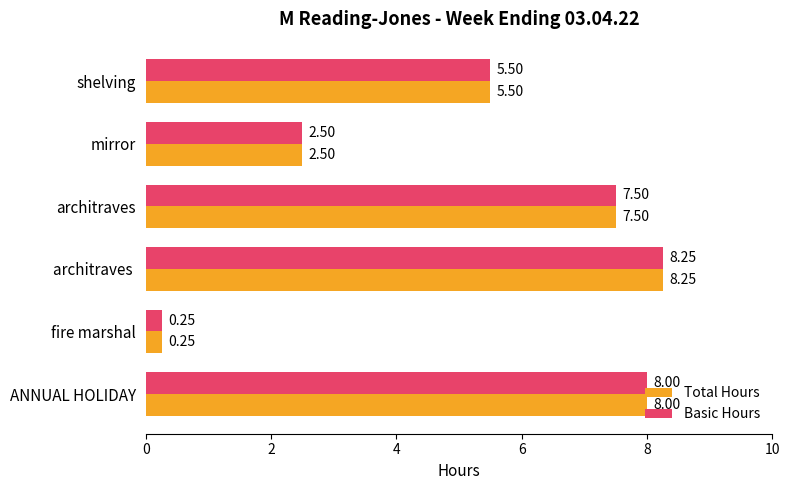

What is the sum of all Total Hours values?

32.0